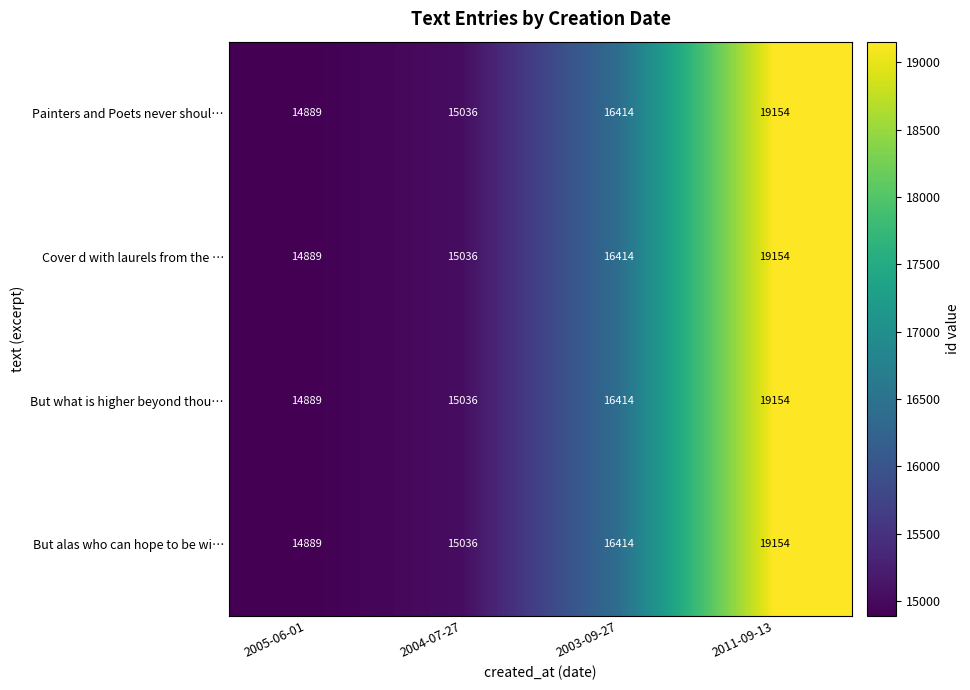

What is the total value across all series at 2004-07-27?

60144